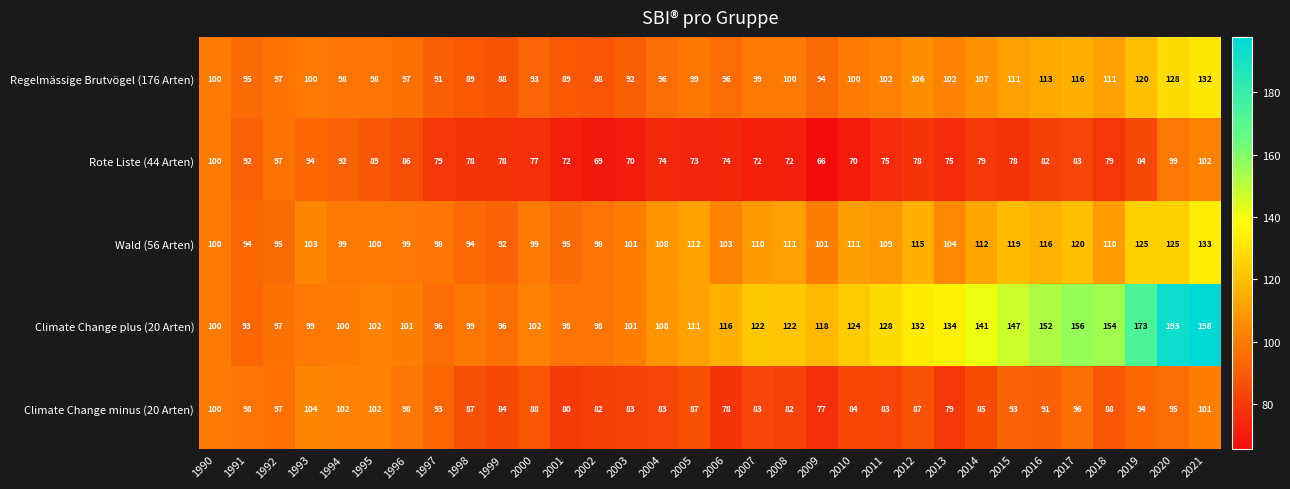

Which series has the largest total across all categories?

Climate Change plus (20 Arten)